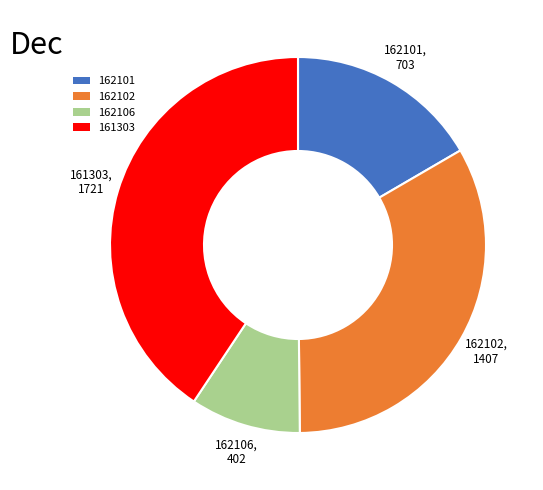

Is 161303 the majority of the pie?

No